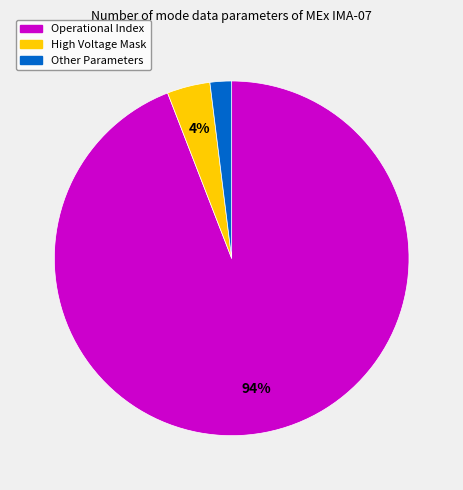

Count the number of slices in the pie.

3